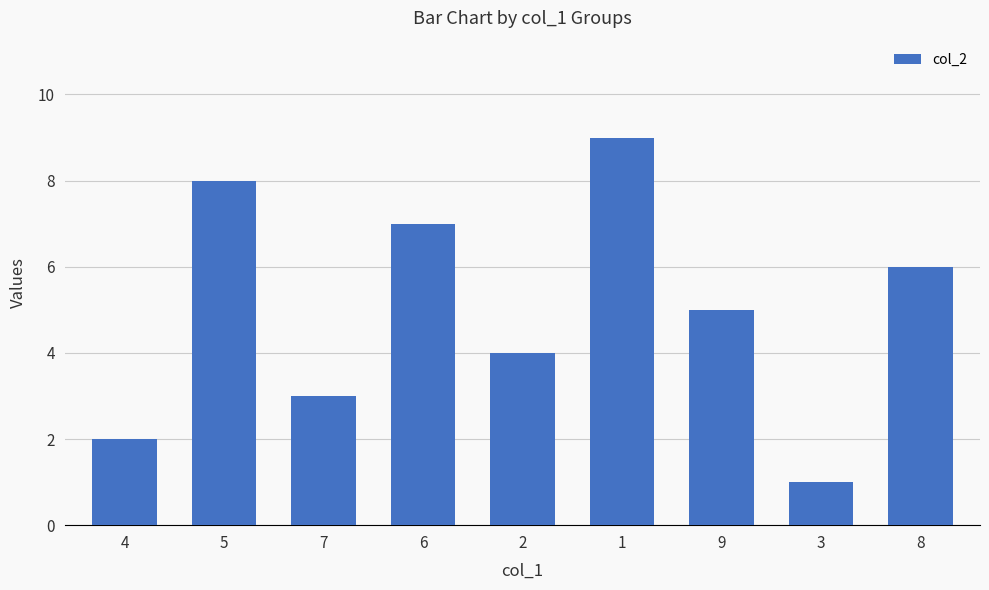

What is the label of the 2nd bar from the right?

3